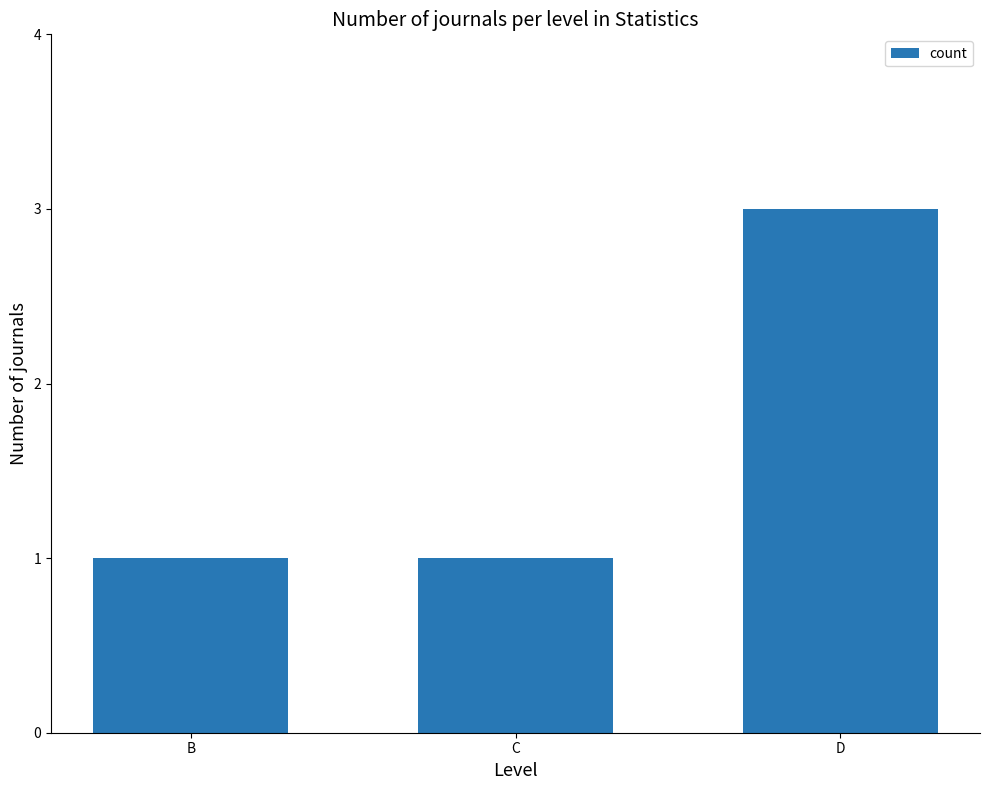

What is the sum of all values?

5